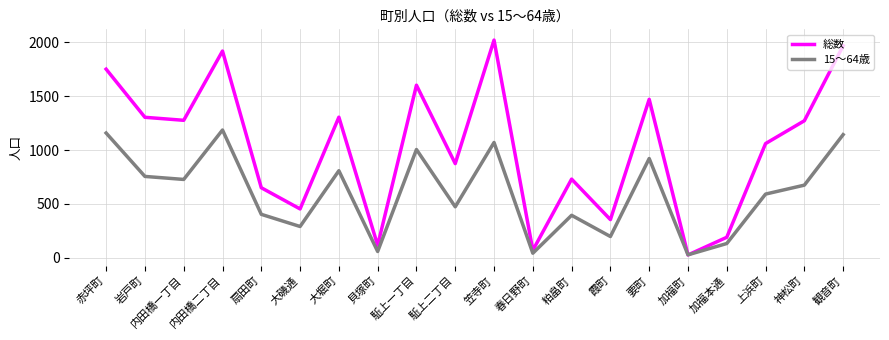

Where do 15～64歳 and 総数 first cross each other?

要町 and 加福町